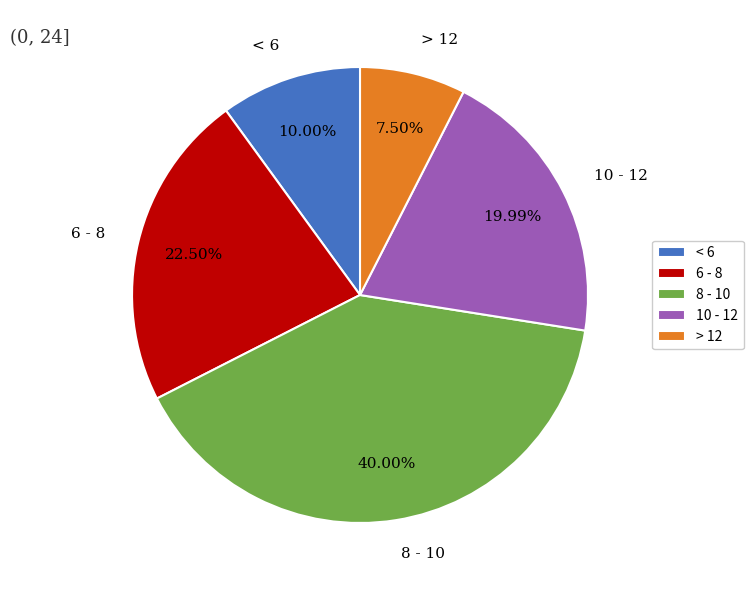

Which has a higher value, < 6 or 10 - 12?

10 - 12